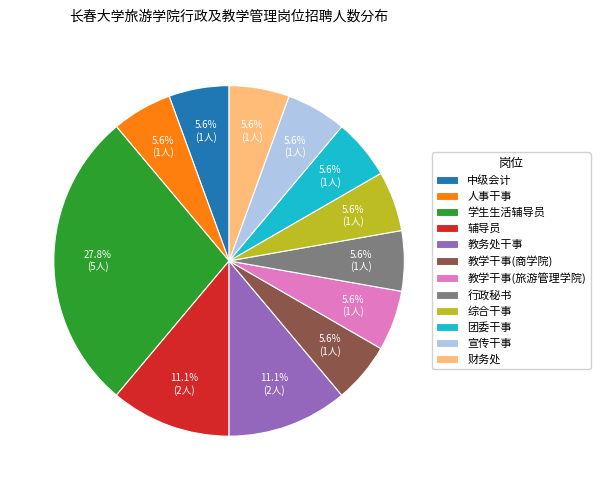

What is the largest slice in the pie chart?

学生生活辅导员